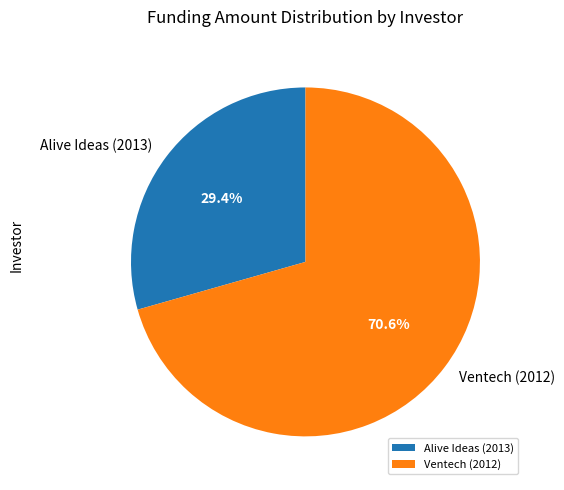

How many slices are in this pie chart?

2